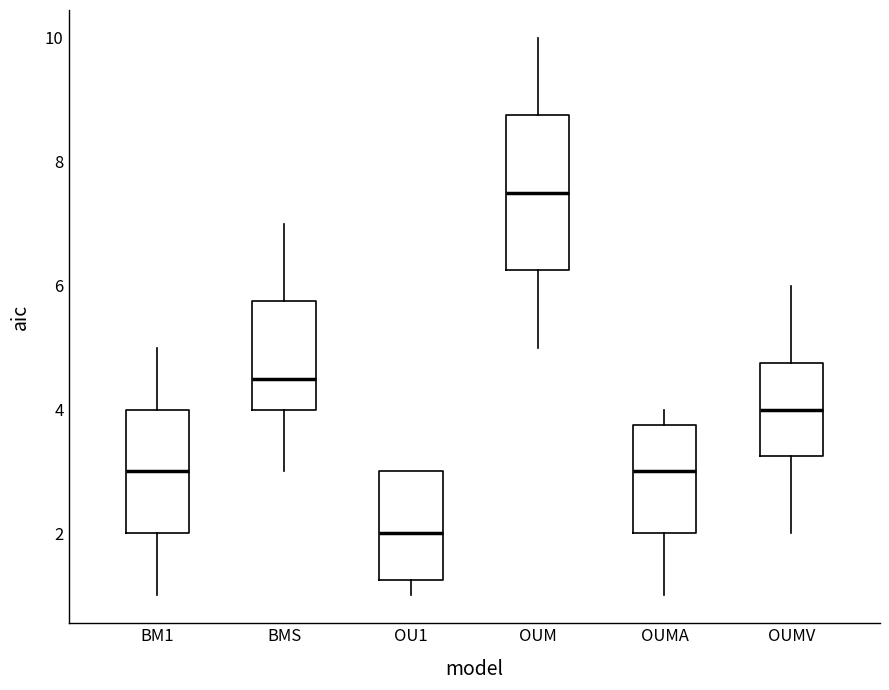

Reading left to right, transcribe this box plot: for each box, give where its median line is, the range the box spans, and where its two whiskers end, as read against the y-axis. The values are not printed on the chart, so give them approximately, as read against the axis.

BM1: median 3.0, box 2.0 to 4.0, whiskers 1.0 to 5.0
BMS: median 4.6, box 4.0 to 5.8, whiskers 3.0 to 7.0
OU1: median 2.0, box 1.2 to 3.0, whiskers 1.0 to 3.0
OUM: median 7.6, box 6.2 to 8.8, whiskers 5.0 to 10.0
OUMA: median 3.0, box 2.0 to 3.8, whiskers 1.0 to 4.0
OUMV: median 4.0, box 3.2 to 4.8, whiskers 2.0 to 6.0